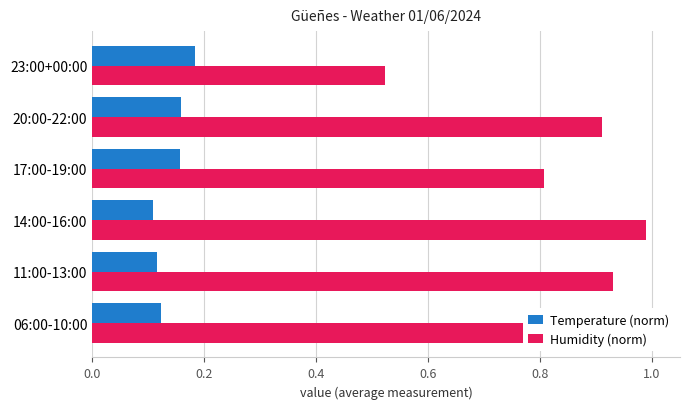

What are all the series names shown in the legend?

Temperature (norm), Humidity (norm)